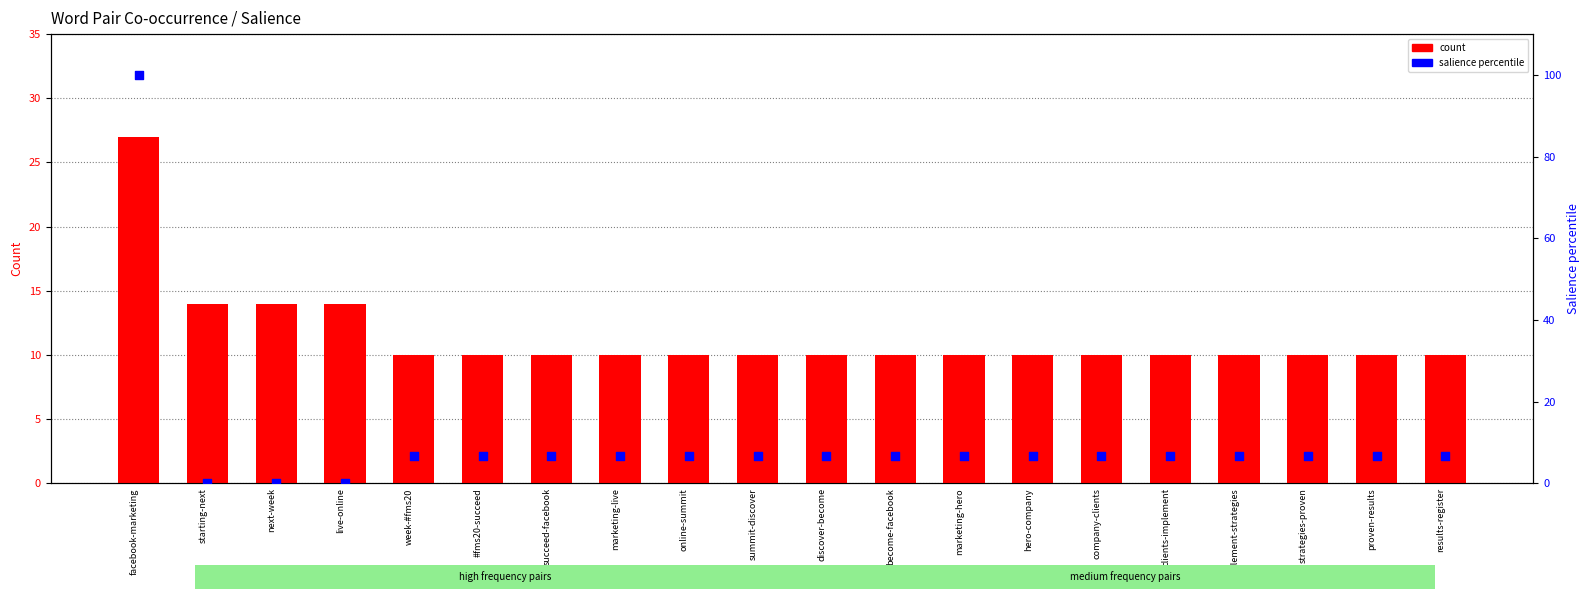

What are all the series names shown in the legend?

count, salience percentile